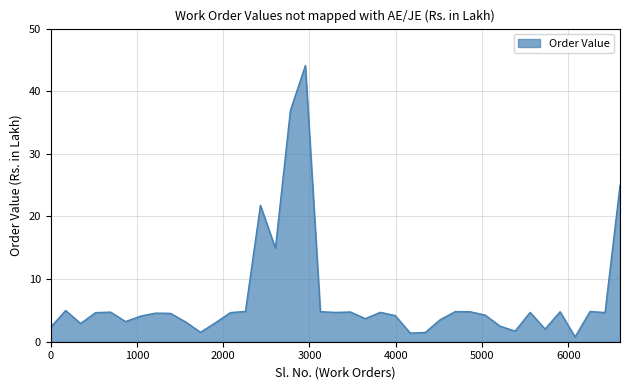

What is the greatest value displayed?

44.1